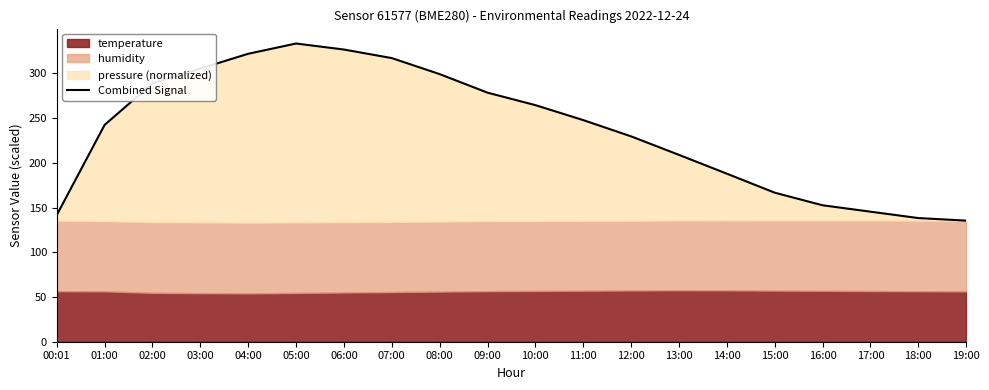

What is the difference between the values at 09:00 and 08:00?

20.7